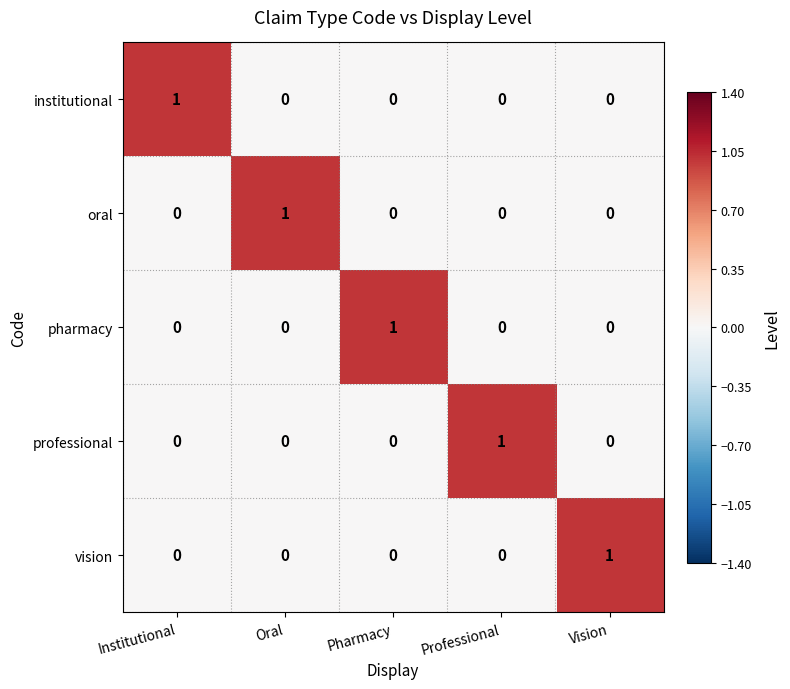

Reading left to right, transcribe all the data shown in this chart.

institutional: Institutional=1	Oral=0	Pharmacy=0	Professional=0	Vision=0
oral: Institutional=0	Oral=1	Pharmacy=0	Professional=0	Vision=0
pharmacy: Institutional=0	Oral=0	Pharmacy=1	Professional=0	Vision=0
professional: Institutional=0	Oral=0	Pharmacy=0	Professional=1	Vision=0
vision: Institutional=0	Oral=0	Pharmacy=0	Professional=0	Vision=1